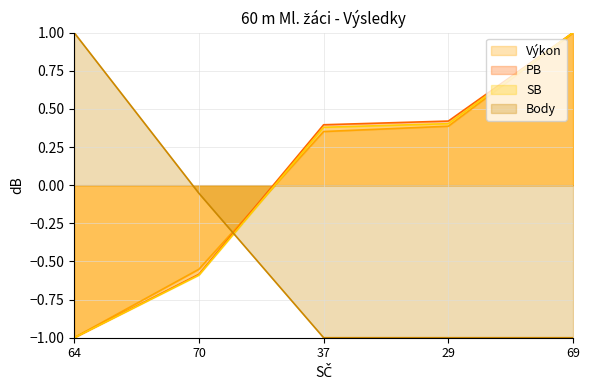

What is the difference between the highest and lowest values at 70?

0.5